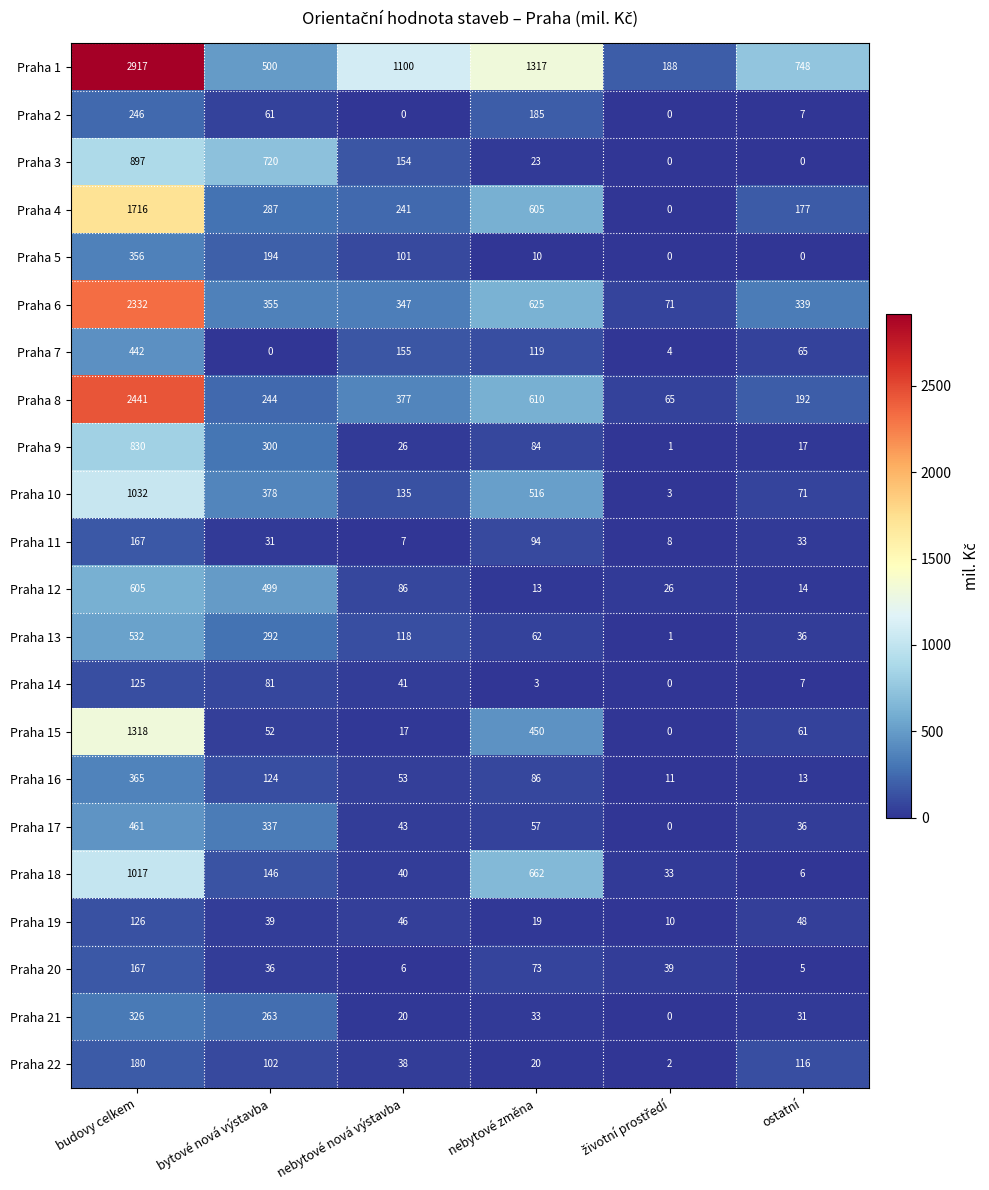

Which series has the largest total across all categories?

Praha 1